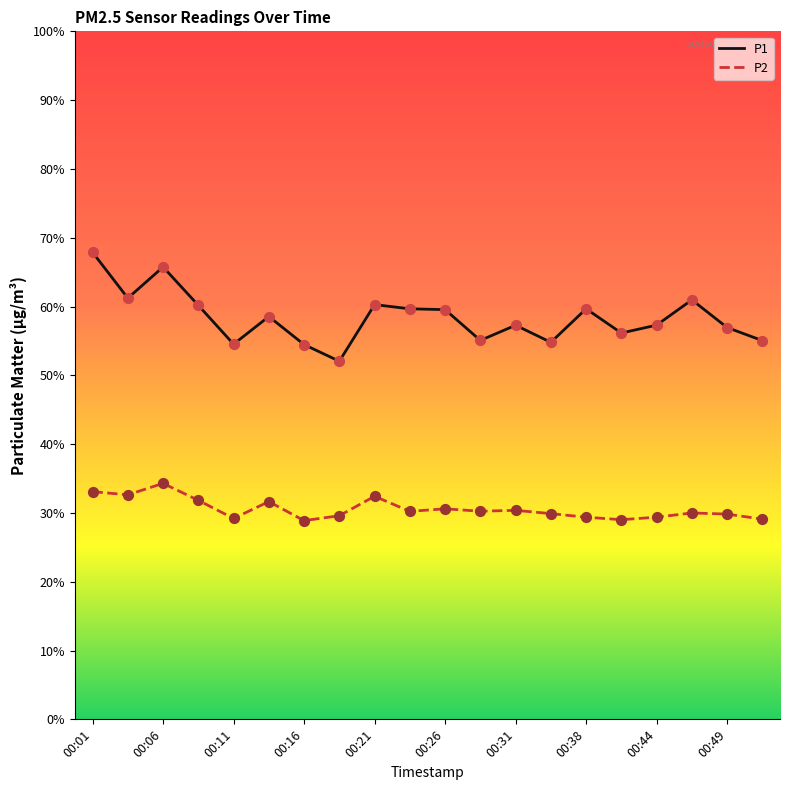

Which series has the largest range (max minus min)?

P1